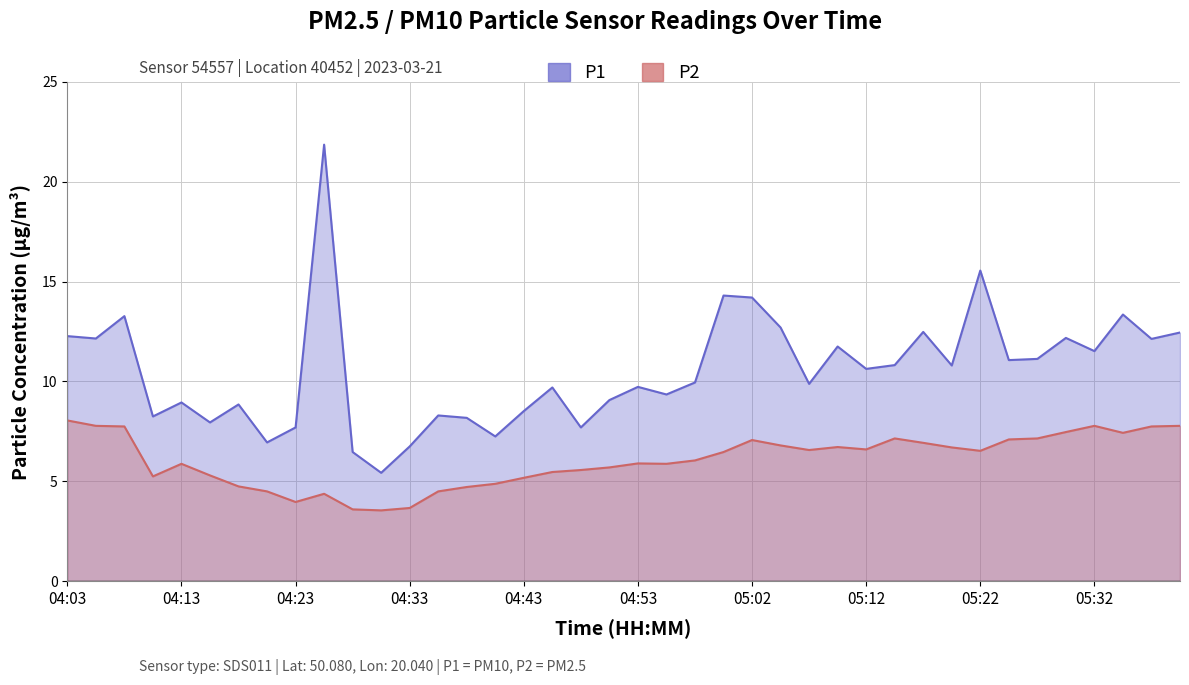

Is it true that P1 equals 1.9 at 04:55?

False